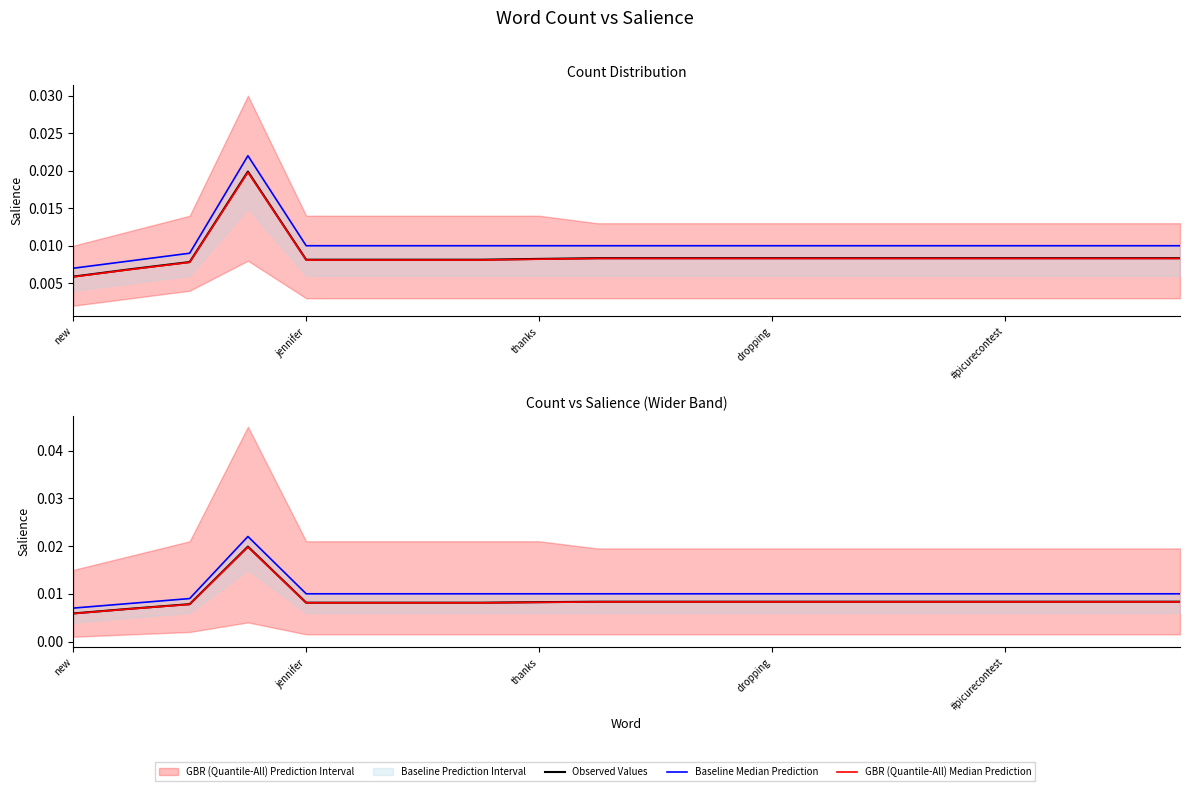

How many interior local peaks does the Baseline Median Prediction series have?

1